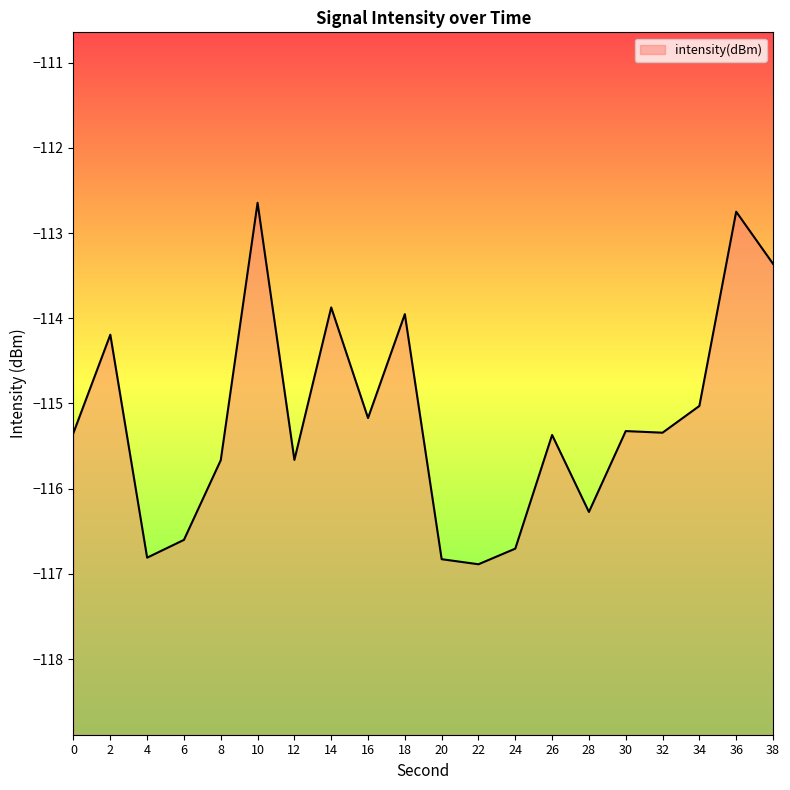

What is the change in value from 14 to 20?

-3.0